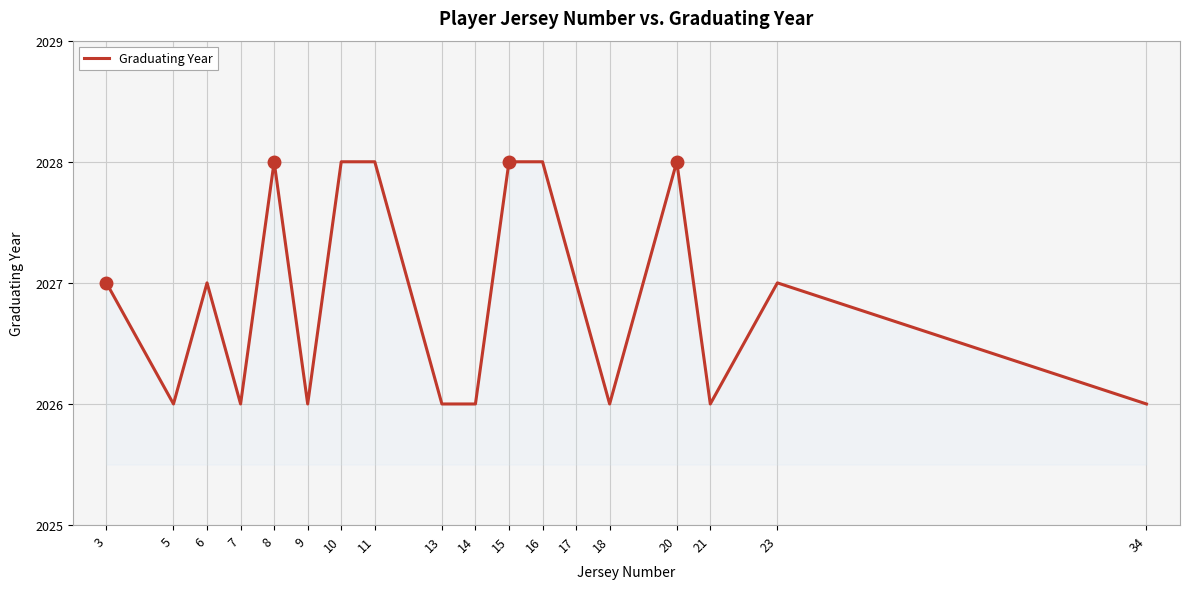

What is the ratio of the value at 5 to the value at 13?

1.0